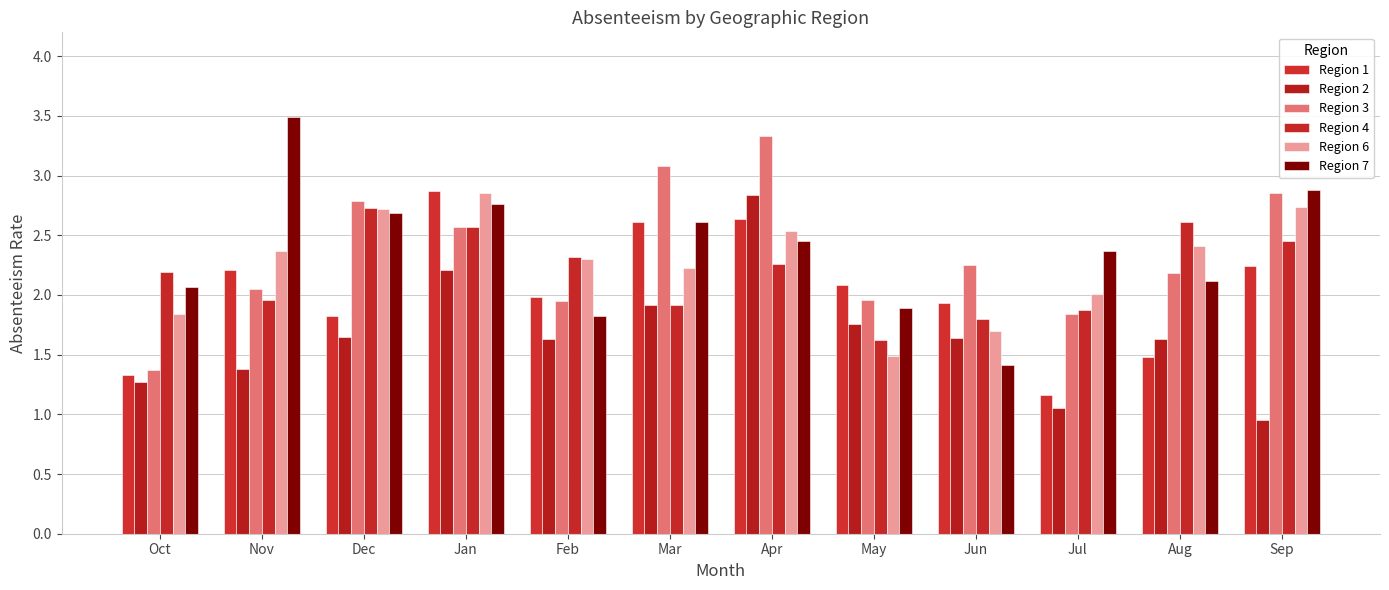

Which series has the widest spread of values?

Region 7